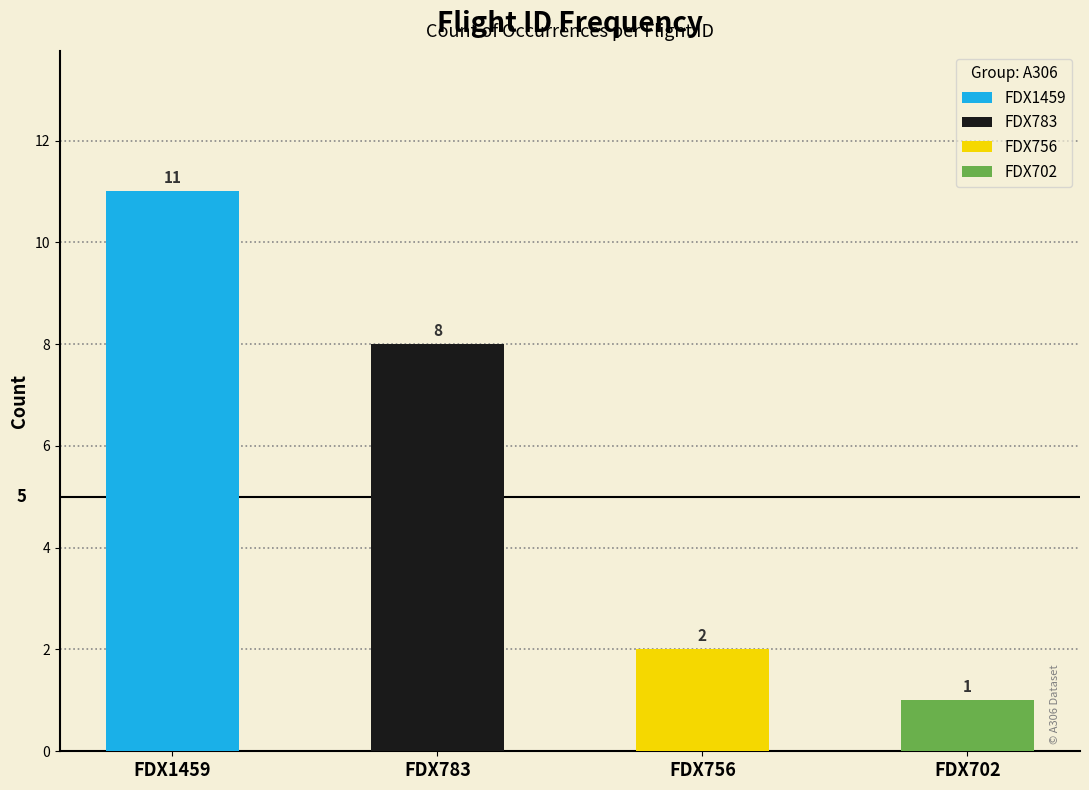

Where is the data nearest to the value 6?

FDX783